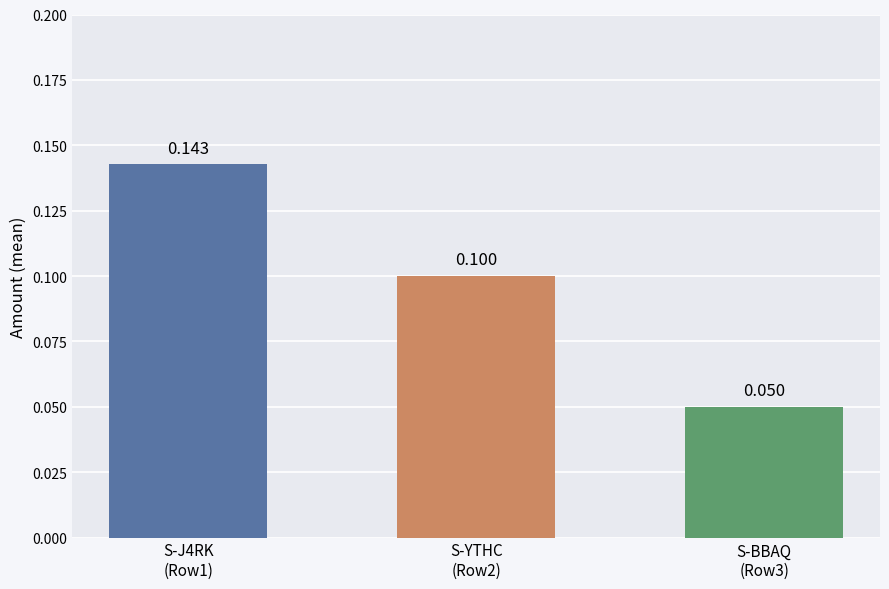

Which has a higher value, S-BBAQ
(Row3) or S-YTHC
(Row2)?

S-YTHC
(Row2)